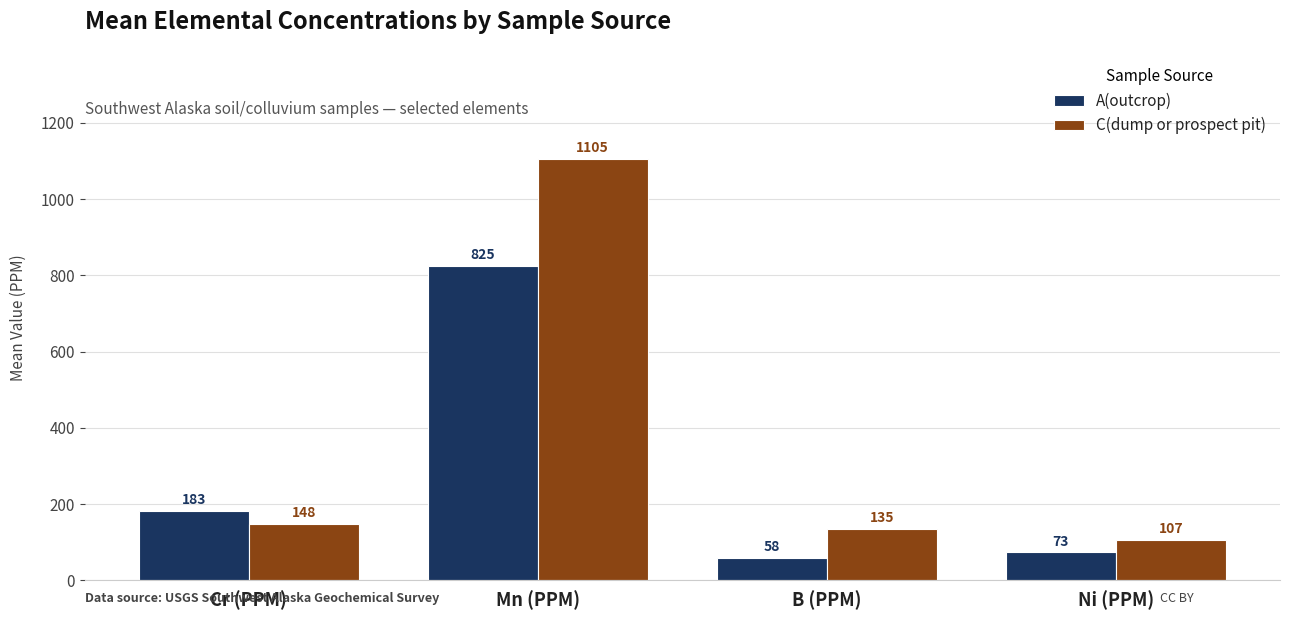

How many categories are shown in the chart?

4